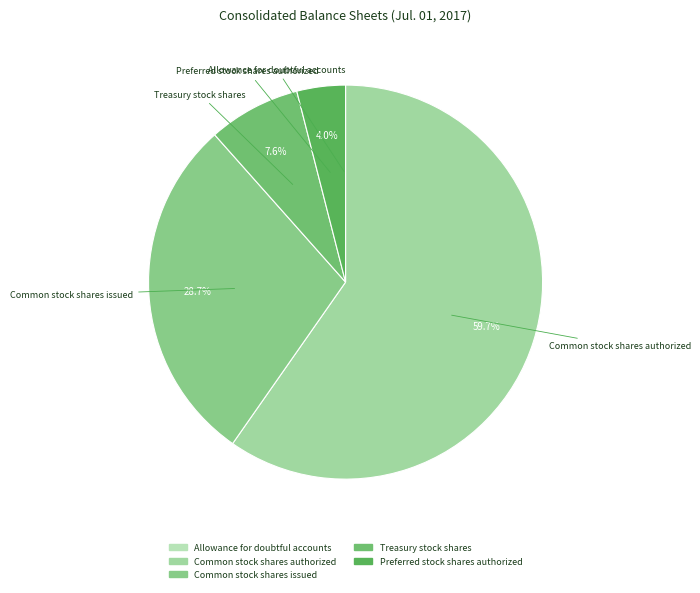

Combined, do Common stock shares authorized and Common stock shares issued account for over 50%?

Yes